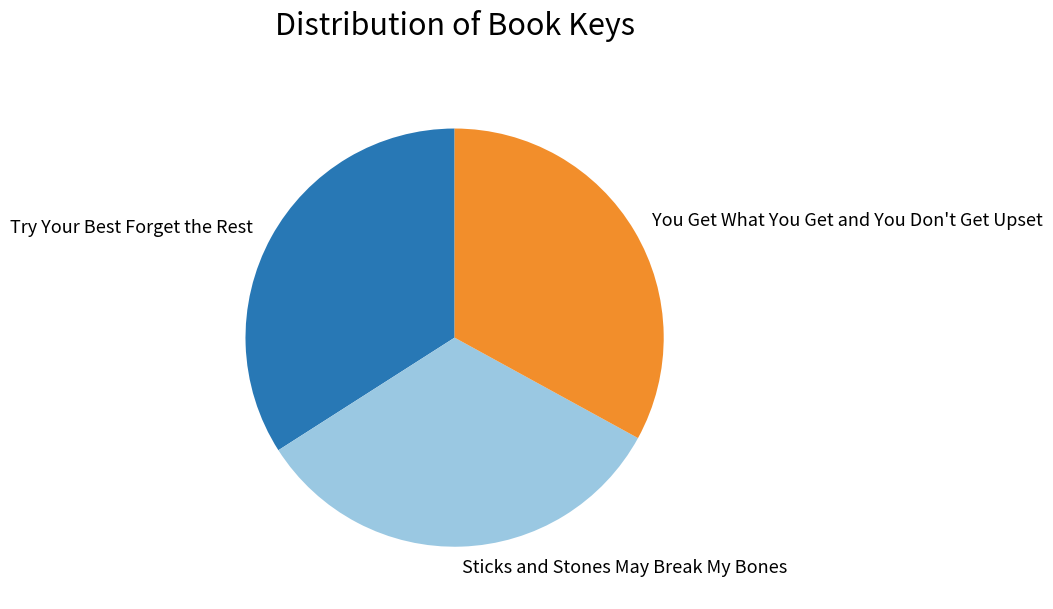

How many slices are in this pie chart?

3